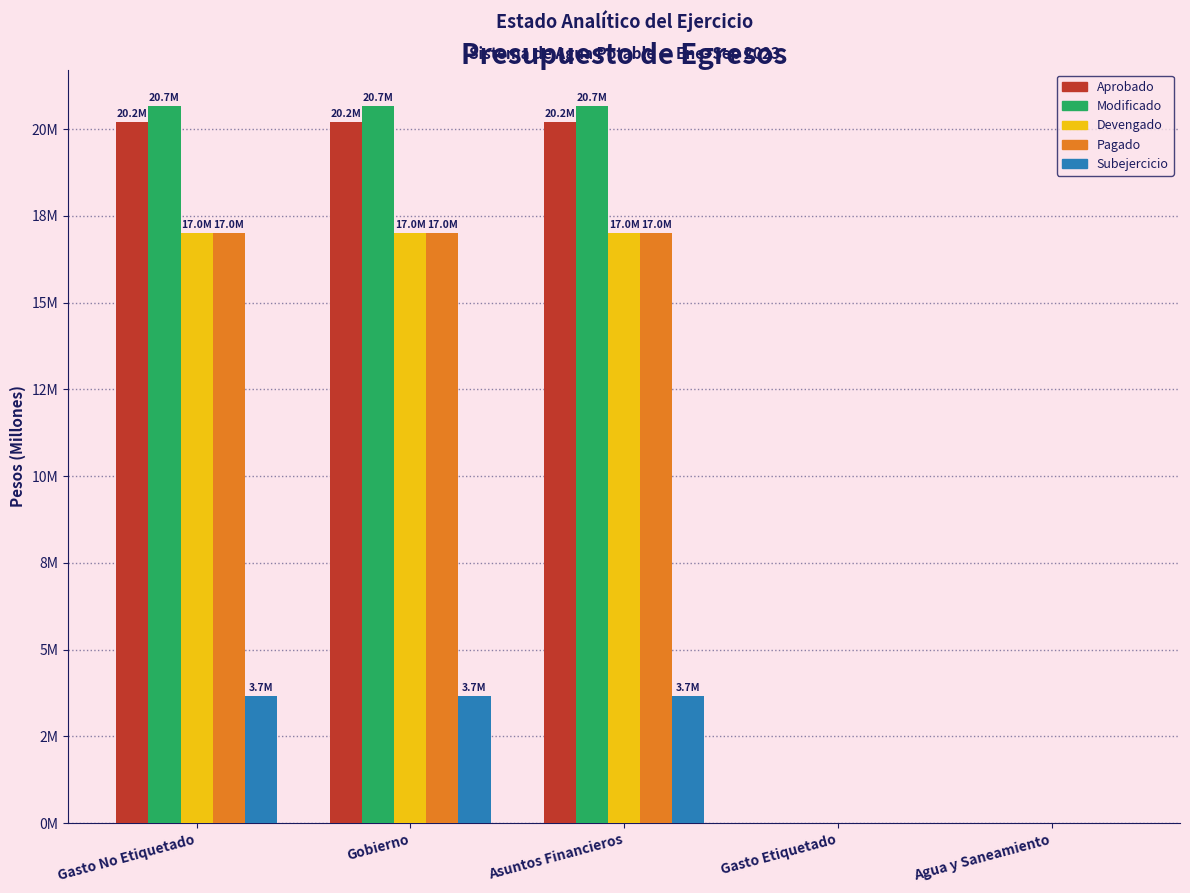

At which category does the chart reach its peak across all series?

Gasto No Etiquetado